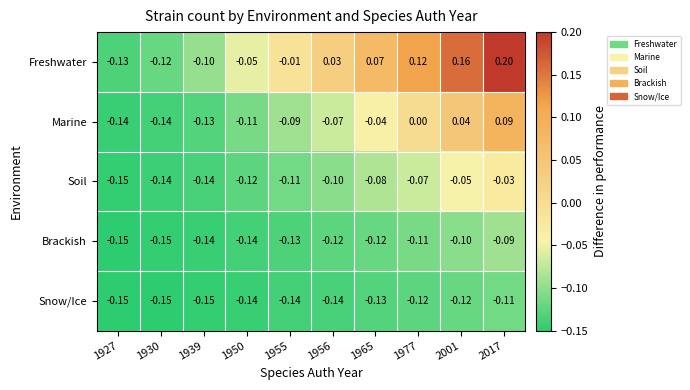

Is the value of Soil at 1927 greater than the value of Snow/Ice at 1956?

No